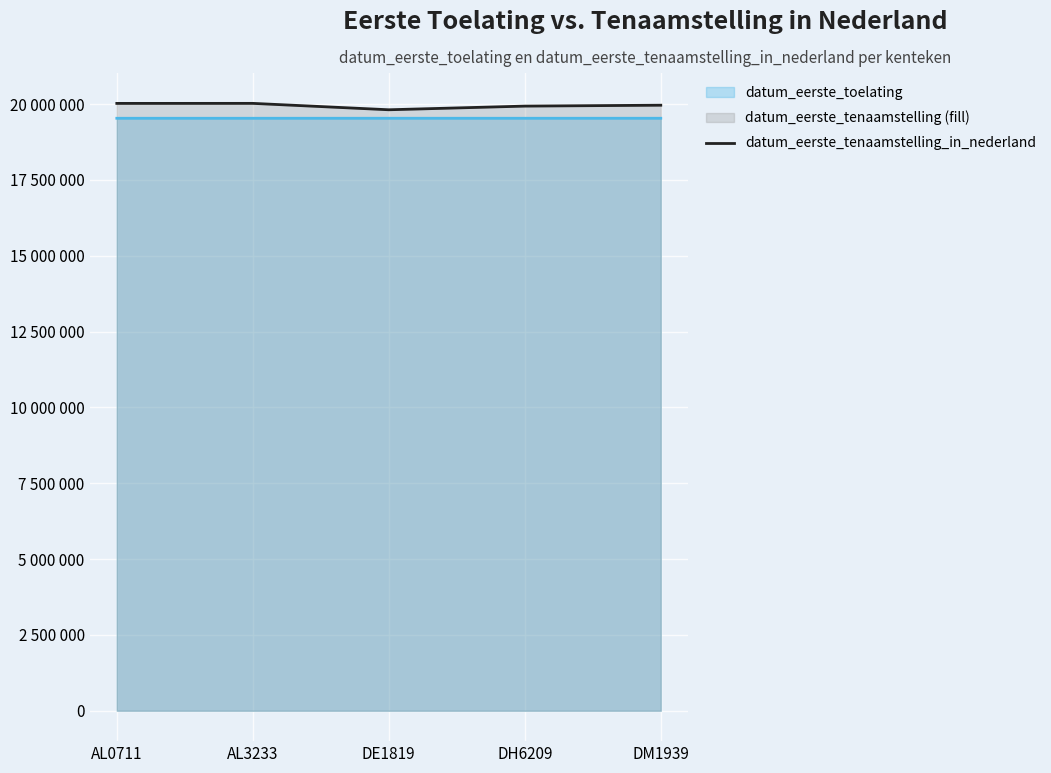

Reading left to right, what are all the values shown in this chart?

AL0711=20020125	AL3233=20021121	DE1819=19810304	DH6209=19930909	DM1939=19960619